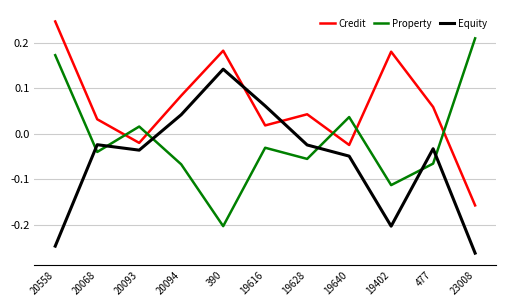

At which label is Property closest to 0?

20093